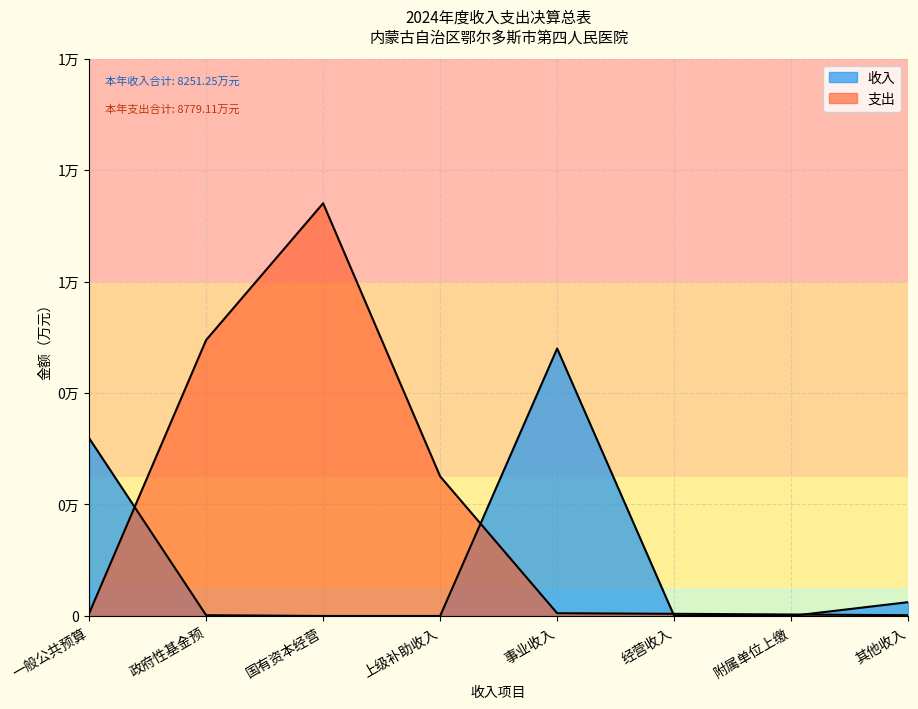

Which label corresponds to the smallest value in the chart?

国有资本经营